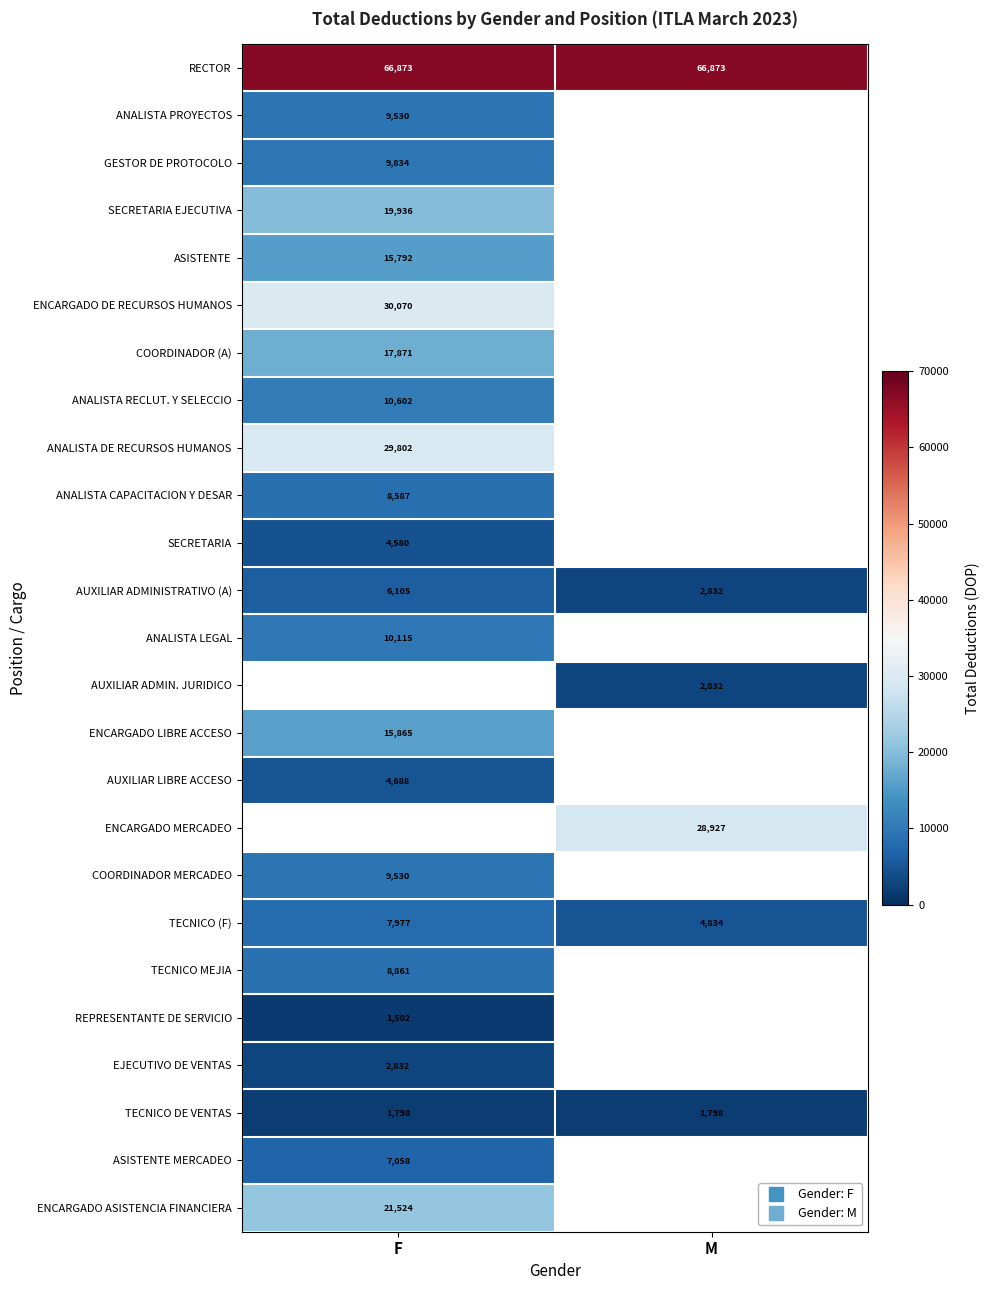

What is the highest value of the ANALISTA RECLUT. Y SELECCIO series?

10602.4